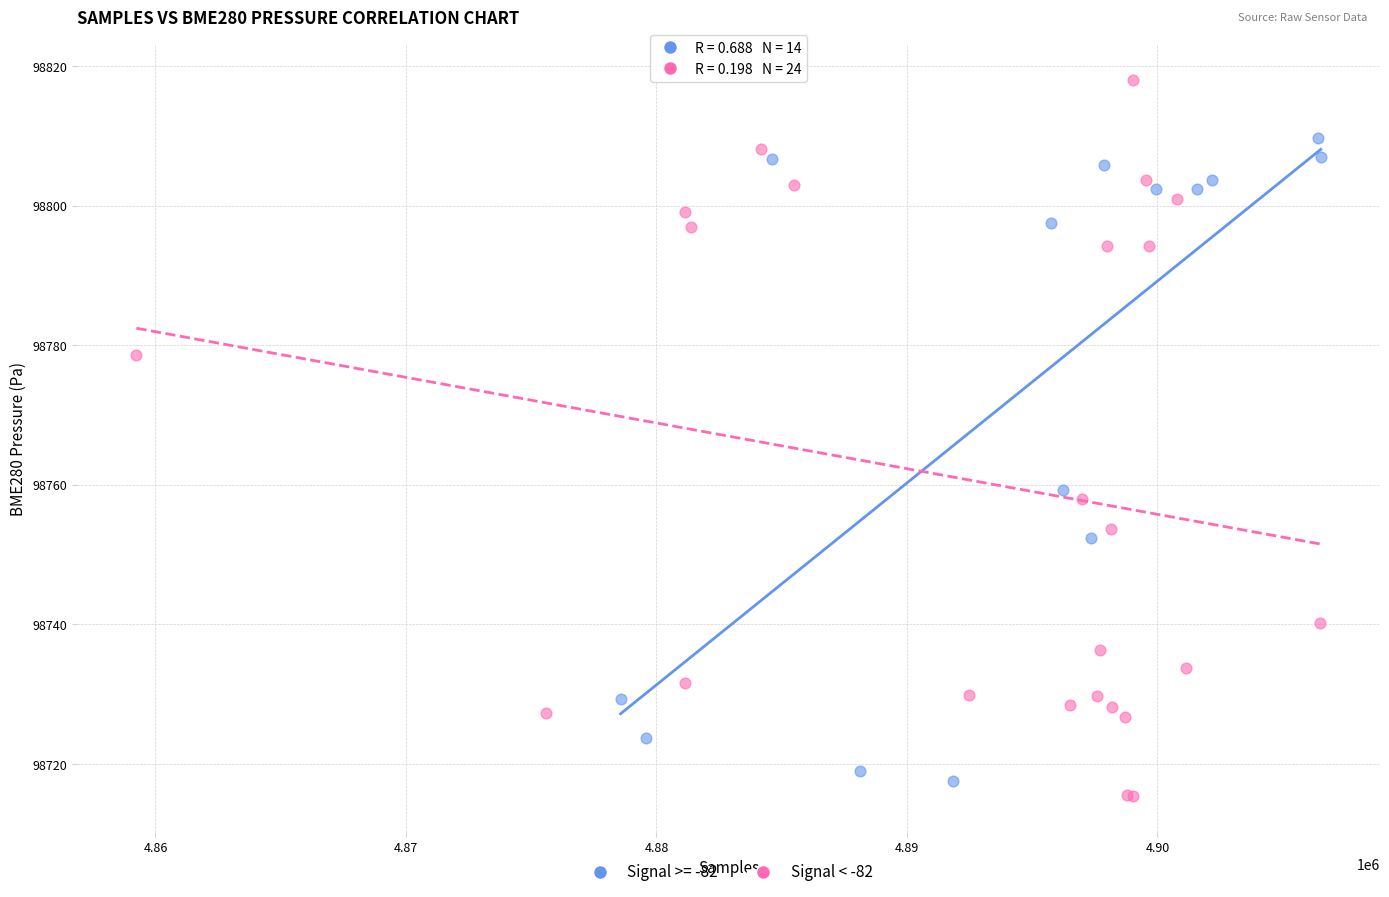

Which series reaches the maximum Y coordinate?

Signal < -82